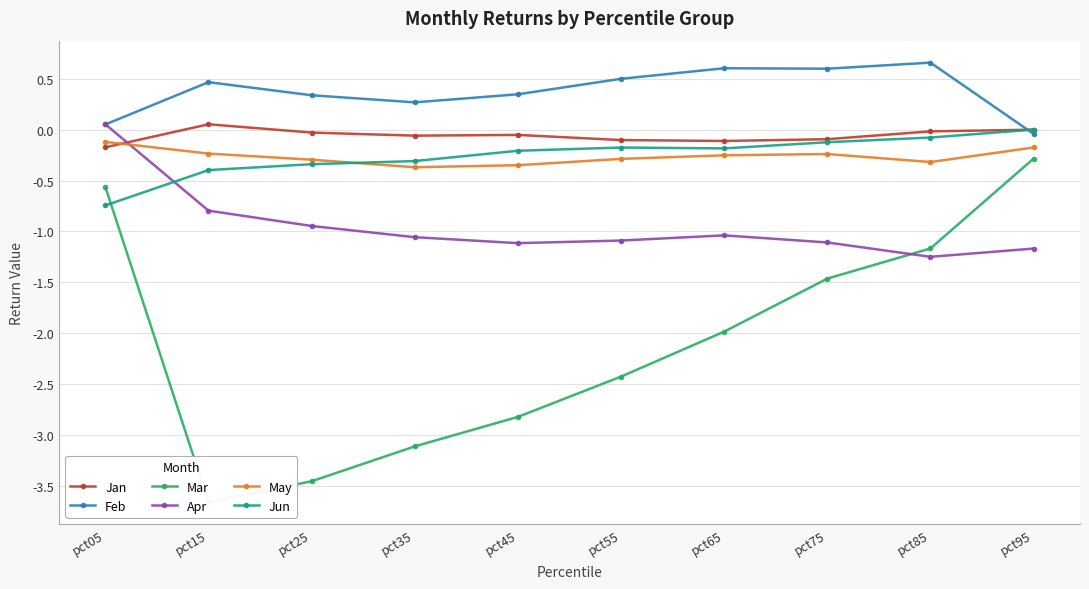

What is the total value across all series at pct45?

-4.2